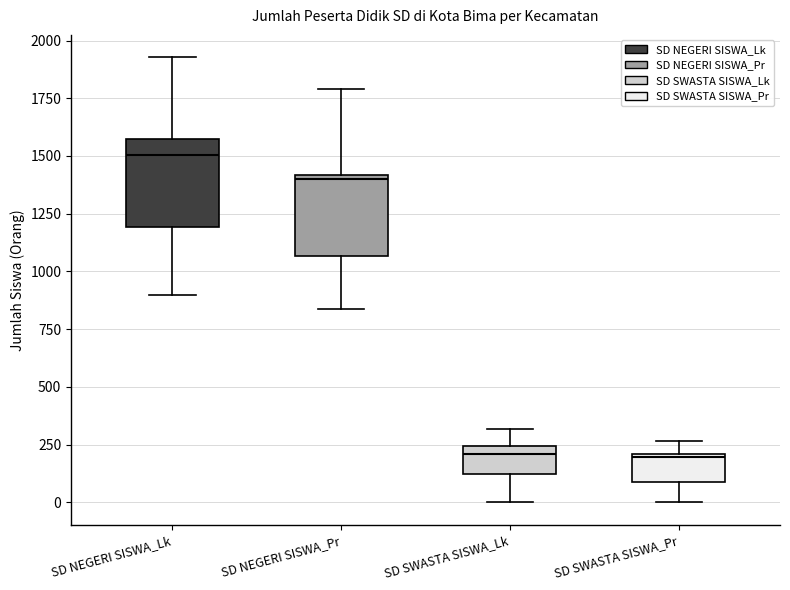

Reading left to right, transcribe this box plot: for each box, give where its median line is, the range the box spans, and where its two whiskers end, as read against the y-axis. The values are not printed on the chart, so give them approximately, as read against the axis.

SD NEGERI SISWA_Lk: median 1500, box 1200 to 1600, whiskers 900 to 1950
SD NEGERI SISWA_Pr: median 1400 (just below the box's upper edge), box 1050 to 1400, whiskers 850 to 1800
SD SWASTA SISWA_Lk: median 200, box 150 to 250, whiskers 0 to 300
SD SWASTA SISWA_Pr: median 200, box 100 to 200, whiskers 0 to 250